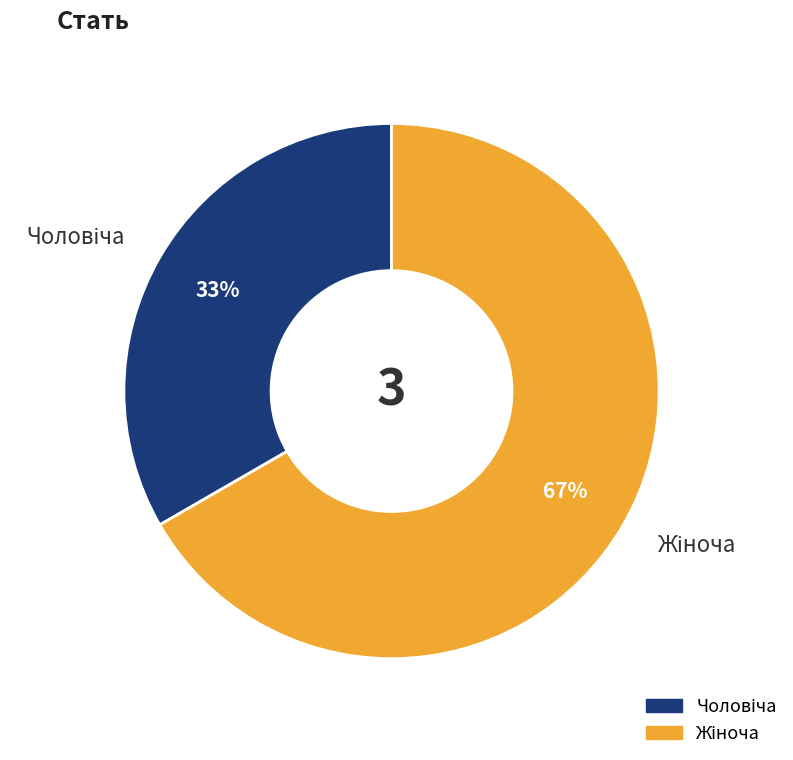

Count the number of slices in the pie.

2